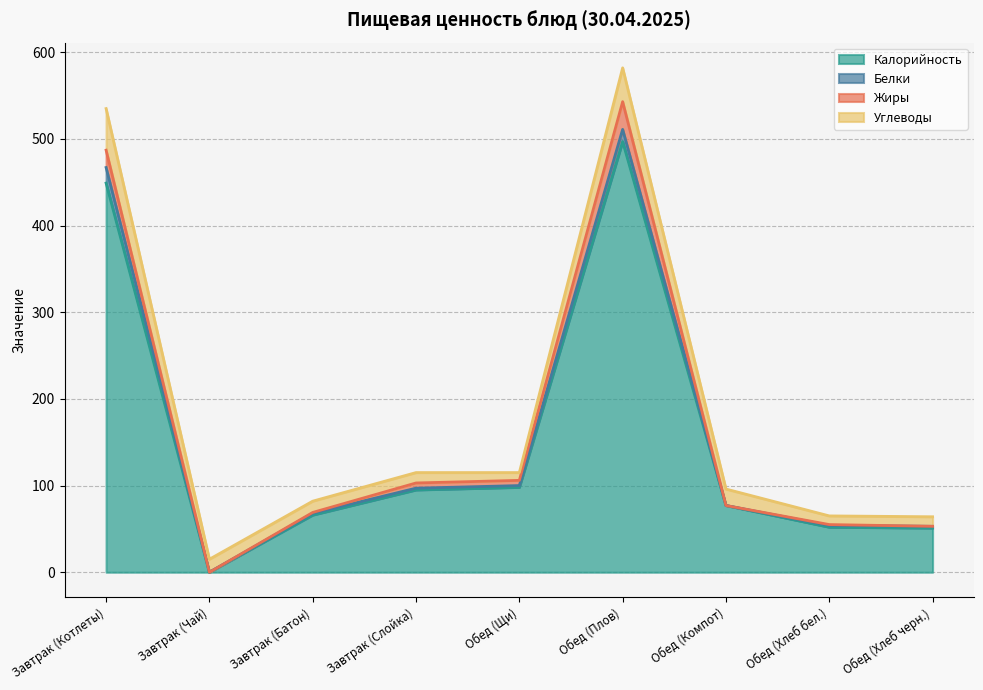

The value of Углеводы at Обед (Хлеб черн.) is 11. True or false?

True